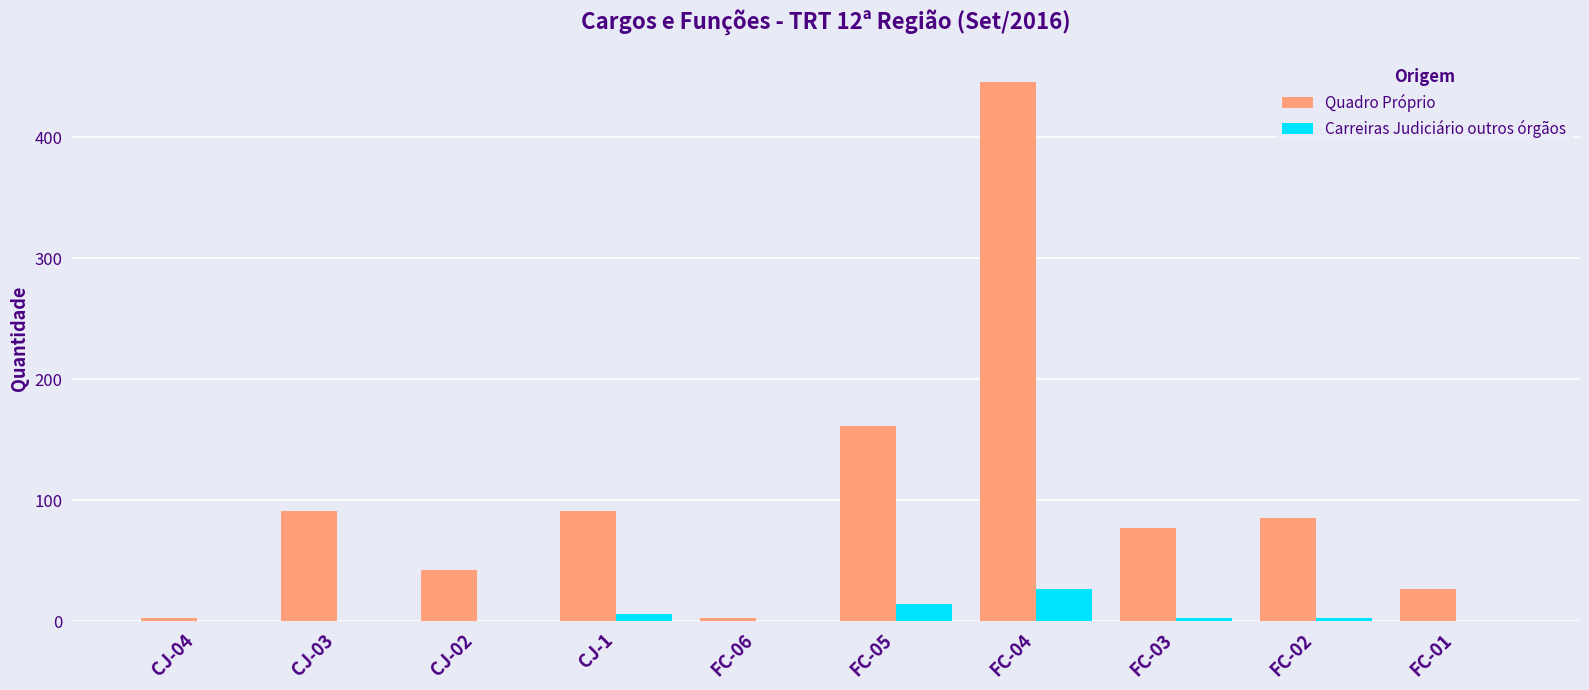

How many Carreiras Judiciário outros órgãos values are between 0 and 6?

8